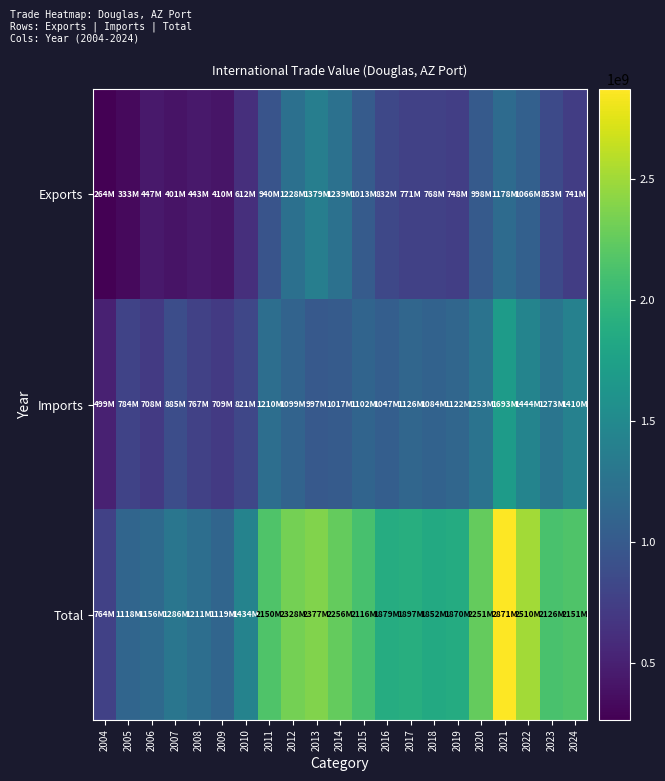

At which category is the sum across all series the highest?

2021